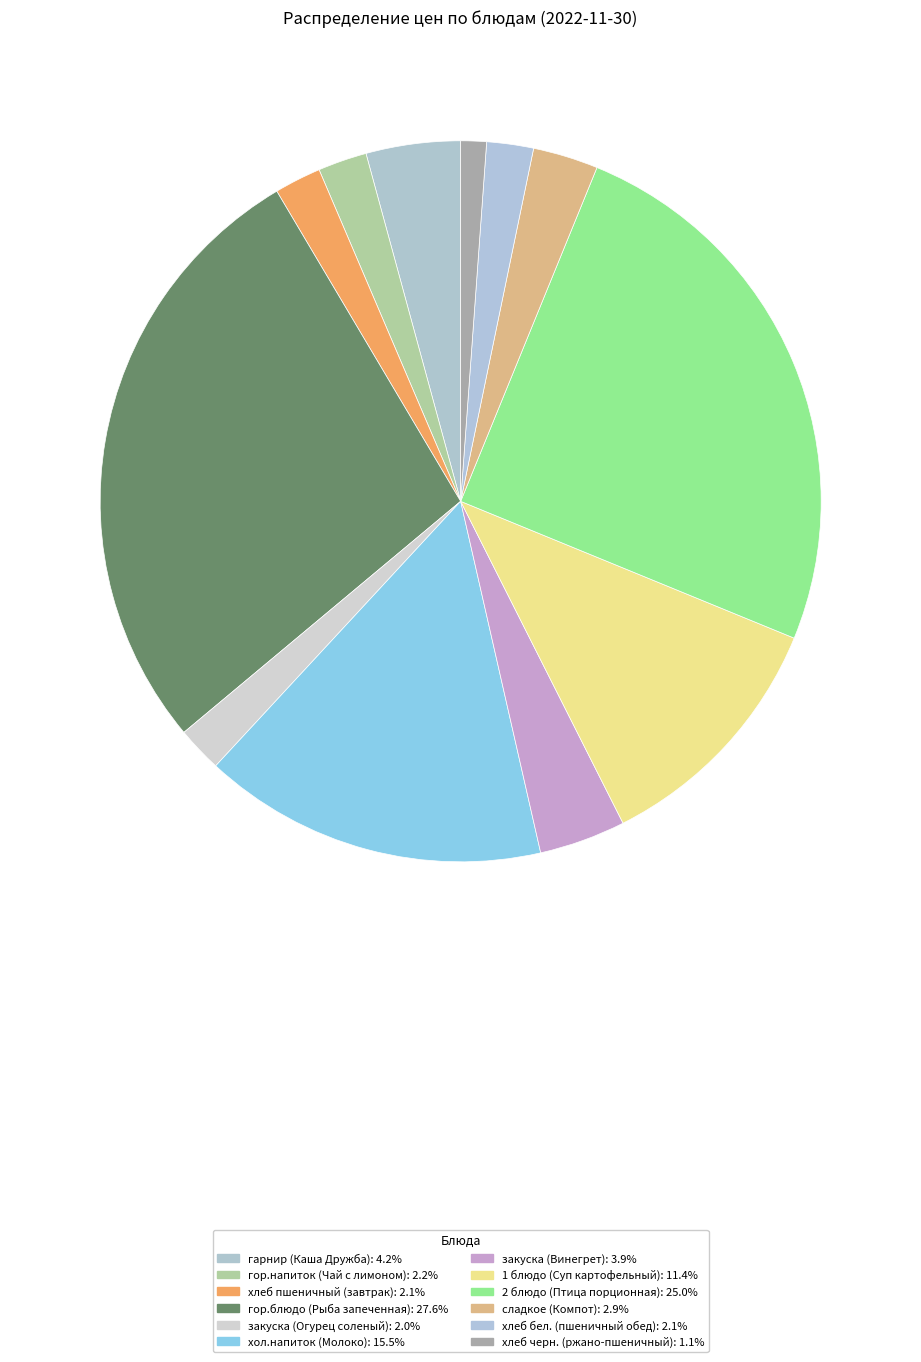

How much of the chart is everything except закуска (Винегрет)?

96.1%